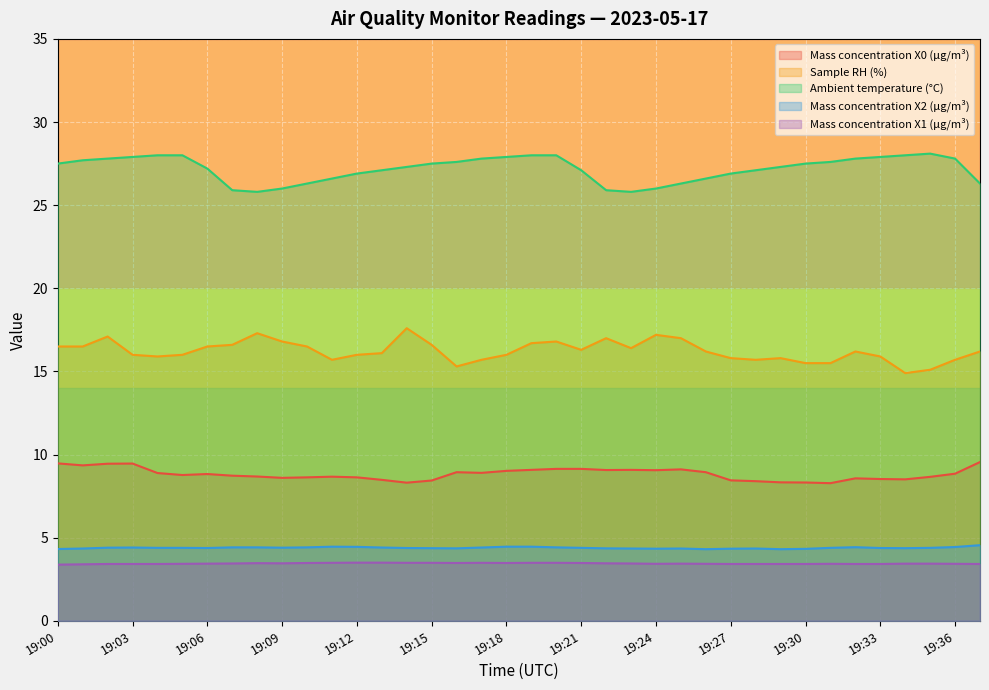

Reading right to left, transcribe all the data shown in this chart.

Mass concentration X0 (μg/m³): 19:37=9.6	19:36=8.8	19:35=8.7	19:34=8.5	19:33=8.5	19:32=8.6	19:31=8.3	19:30=8.3	19:29=8.3	19:28=8.4	19:27=8.4	19:26=8.9	19:25=9.1	19:24=9.1	19:23=9.1	19:22=9.1	19:21=9.1	19:20=9.1	19:19=9.1	19:18=9.0	19:17=8.9	19:16=8.9	19:15=8.4	19:14=8.3	19:13=8.5	19:12=8.6	19:11=8.7	19:10=8.6	19:09=8.6	19:08=8.7	19:07=8.7	19:06=8.8	19:05=8.8	19:04=8.9	19:03=9.5	19:02=9.4	19:01=9.3	19:00=9.5
Sample RH (%): 19:37=16.2	19:36=15.7	19:35=15.1	19:34=14.9	19:33=15.9	19:32=16.2	19:31=15.5	19:30=15.5	19:29=15.8	19:28=15.7	19:27=15.8	19:26=16.2	19:25=17.0	19:24=17.2	19:23=16.4	19:22=17.0	19:21=16.3	19:20=16.8	19:19=16.7	19:18=16.0	19:17=15.7	19:16=15.3	19:15=16.6	19:14=17.6	19:13=16.1	19:12=16.0	19:11=15.7	19:10=16.5	19:09=16.8	19:08=17.3	19:07=16.6	19:06=16.5	19:05=16.0	19:04=15.9	19:03=16.0	19:02=17.1	19:01=16.5	19:00=16.5
Ambient temperature (°C): 19:37=26.3	19:36=27.8	19:35=28.1	19:34=28.0	19:33=27.9	19:32=27.8	19:31=27.6	19:30=27.5	19:29=27.3	19:28=27.1	19:27=26.9	19:26=26.6	19:25=26.3	19:24=26.0	19:23=25.8	19:22=25.9	19:21=27.1	19:20=28.0	19:19=28.0	19:18=27.9	19:17=27.8	19:16=27.6	19:15=27.5	19:14=27.3	19:13=27.1	19:12=26.9	19:11=26.6	19:10=26.3	19:09=26.0	19:08=25.8	19:07=25.9	19:06=27.2	19:05=28.0	19:04=28.0	19:03=27.9	19:02=27.8	19:01=27.7	19:00=27.5
Mass concentration X2 (μg/m³): 19:37=4.5	19:36=4.4	19:35=4.4	19:34=4.4	19:33=4.4	19:32=4.4	19:31=4.4	19:30=4.3	19:29=4.3	19:28=4.3	19:27=4.3	19:26=4.3	19:25=4.3	19:24=4.3	19:23=4.3	19:22=4.4	19:21=4.4	19:20=4.4	19:19=4.5	19:18=4.5	19:17=4.4	19:16=4.4	19:15=4.4	19:14=4.4	19:13=4.4	19:12=4.5	19:11=4.5	19:10=4.4	19:09=4.4	19:08=4.4	19:07=4.4	19:06=4.4	19:05=4.4	19:04=4.4	19:03=4.4	19:02=4.4	19:01=4.3	19:00=4.3
Mass concentration X1 (μg/m³): 19:37=3.4	19:36=3.4	19:35=3.4	19:34=3.4	19:33=3.4	19:32=3.4	19:31=3.4	19:30=3.4	19:29=3.4	19:28=3.4	19:27=3.4	19:26=3.4	19:25=3.4	19:24=3.4	19:23=3.5	19:22=3.5	19:21=3.5	19:20=3.5	19:19=3.5	19:18=3.5	19:17=3.5	19:16=3.5	19:15=3.5	19:14=3.5	19:13=3.5	19:12=3.5	19:11=3.5	19:10=3.5	19:09=3.5	19:08=3.5	19:07=3.5	19:06=3.4	19:05=3.4	19:04=3.4	19:03=3.4	19:02=3.4	19:01=3.4	19:00=3.4